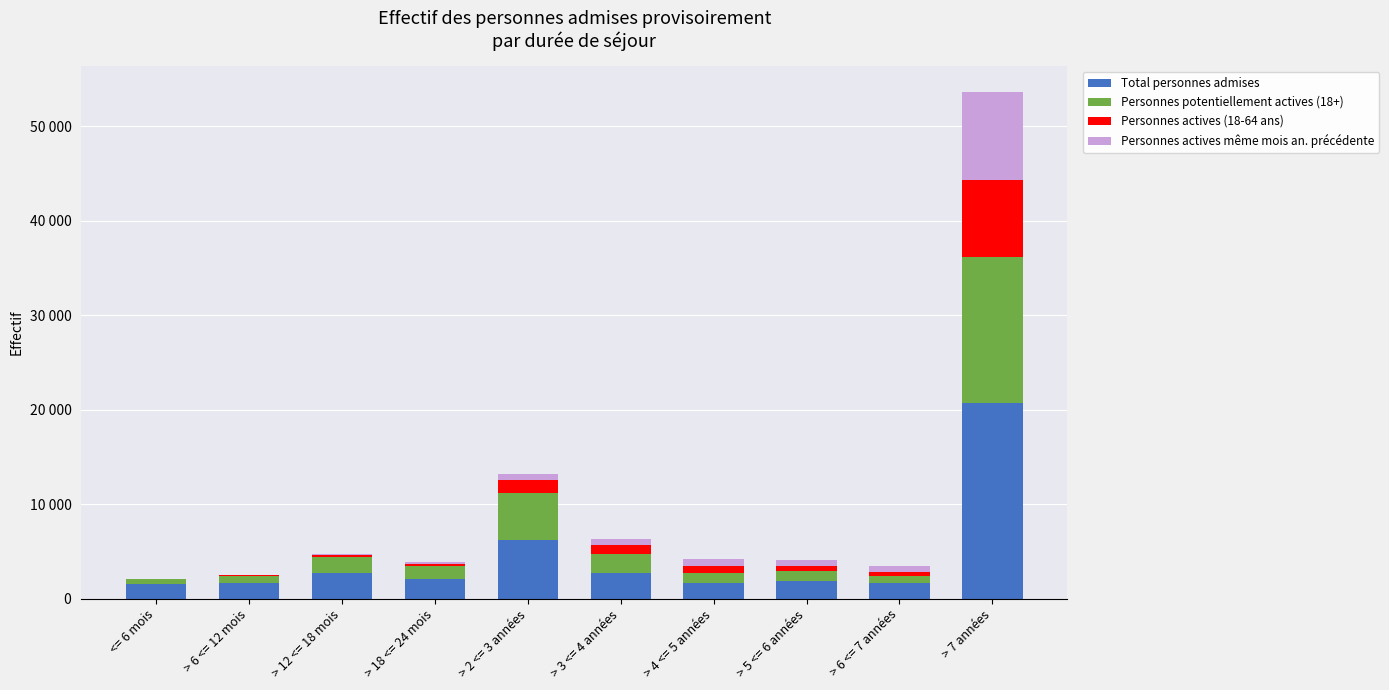

What is the sum of all Personnes actives (18-64 ans) values?

12599